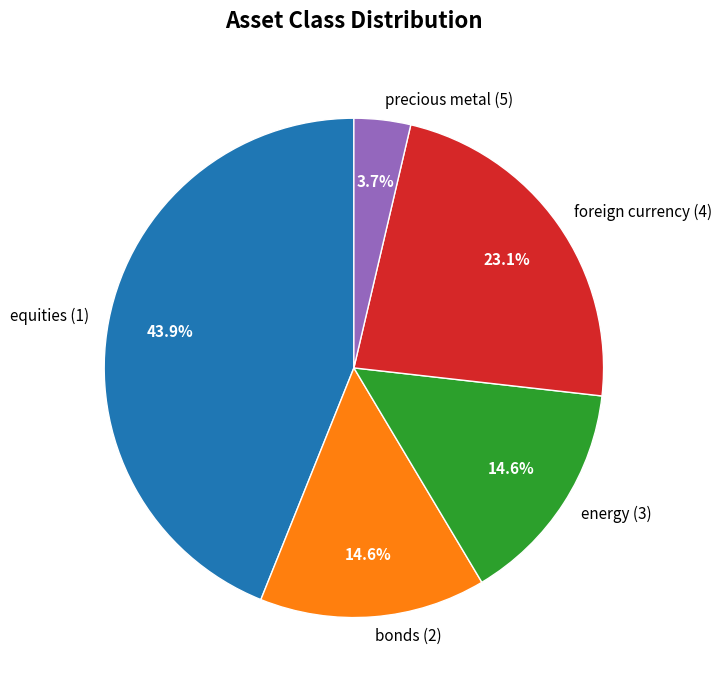

To the nearest percent, what portion does foreign currency (4) represent?

23%